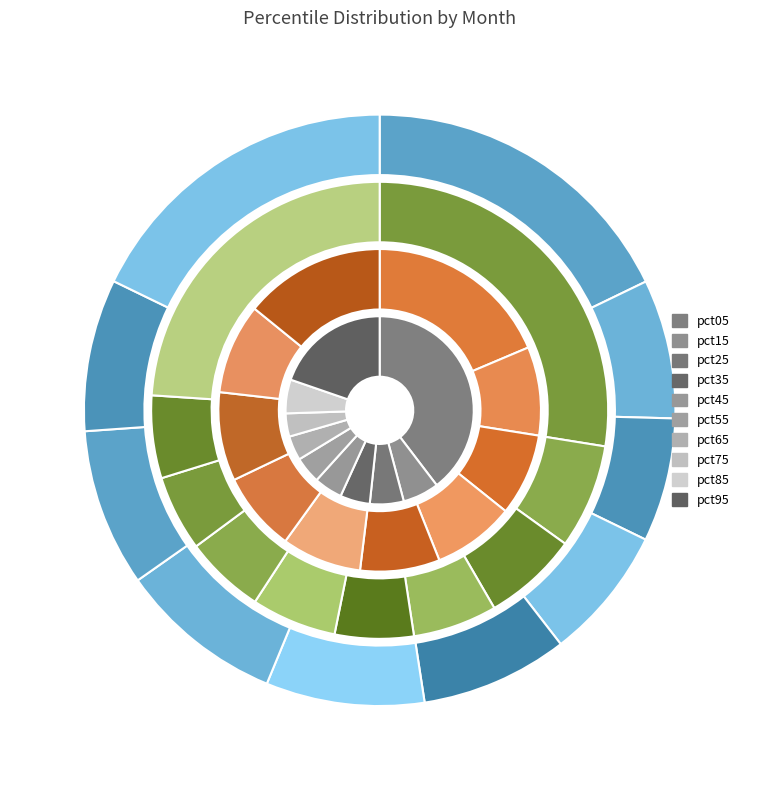

What is the difference between the highest and lowest values at pct95?

1.4